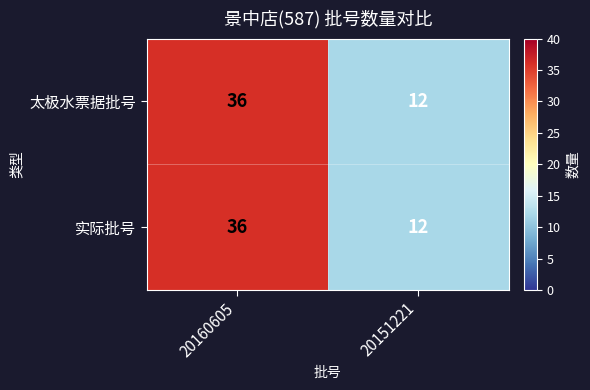

At which category is the sum across all series the highest?

20160605